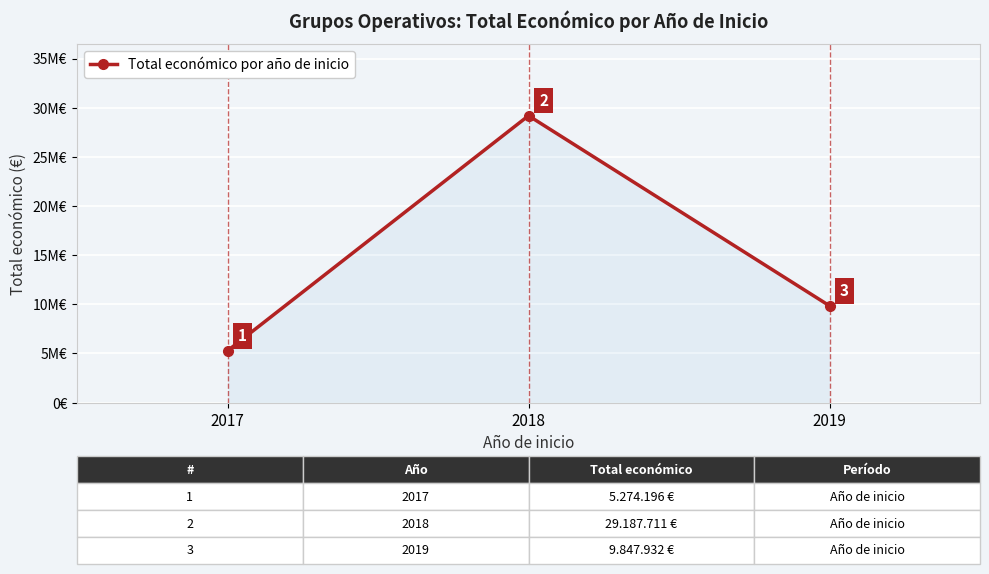

Is this an area chart (filled region under the line)?

Yes